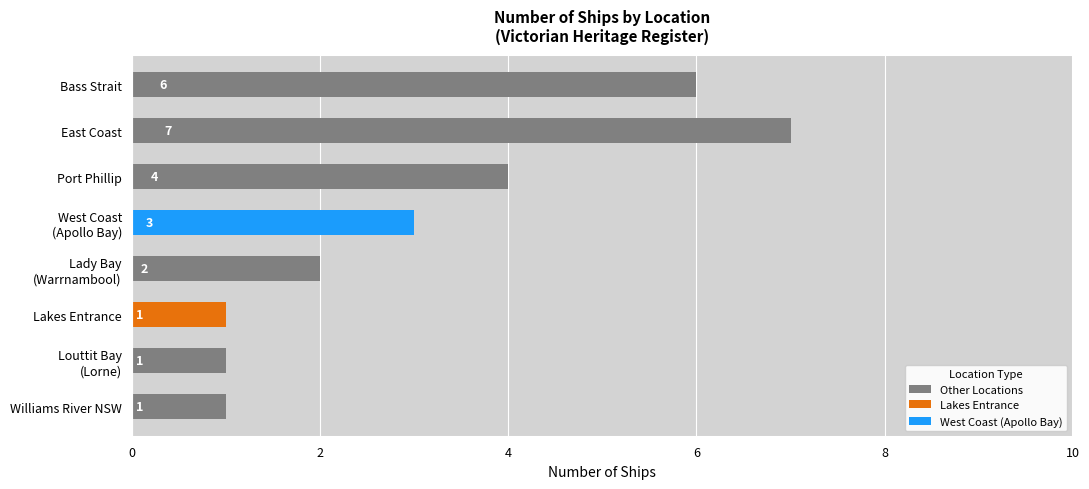

At which category does the chart reach its peak across all series?

East Coast